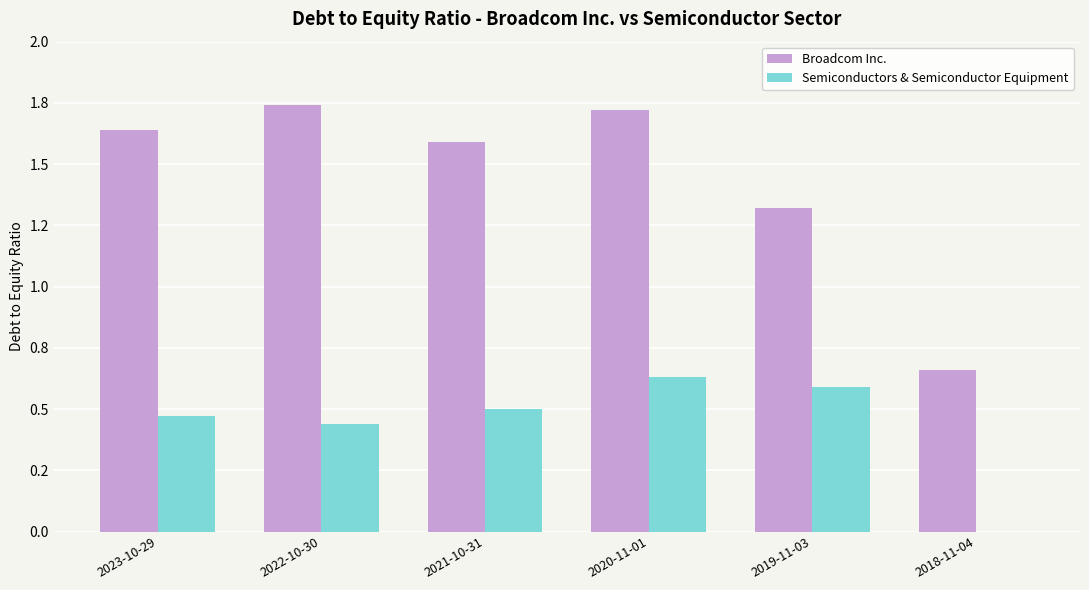

What are all the series names shown in the legend?

Broadcom Inc., Semiconductors & Semiconductor Equipment